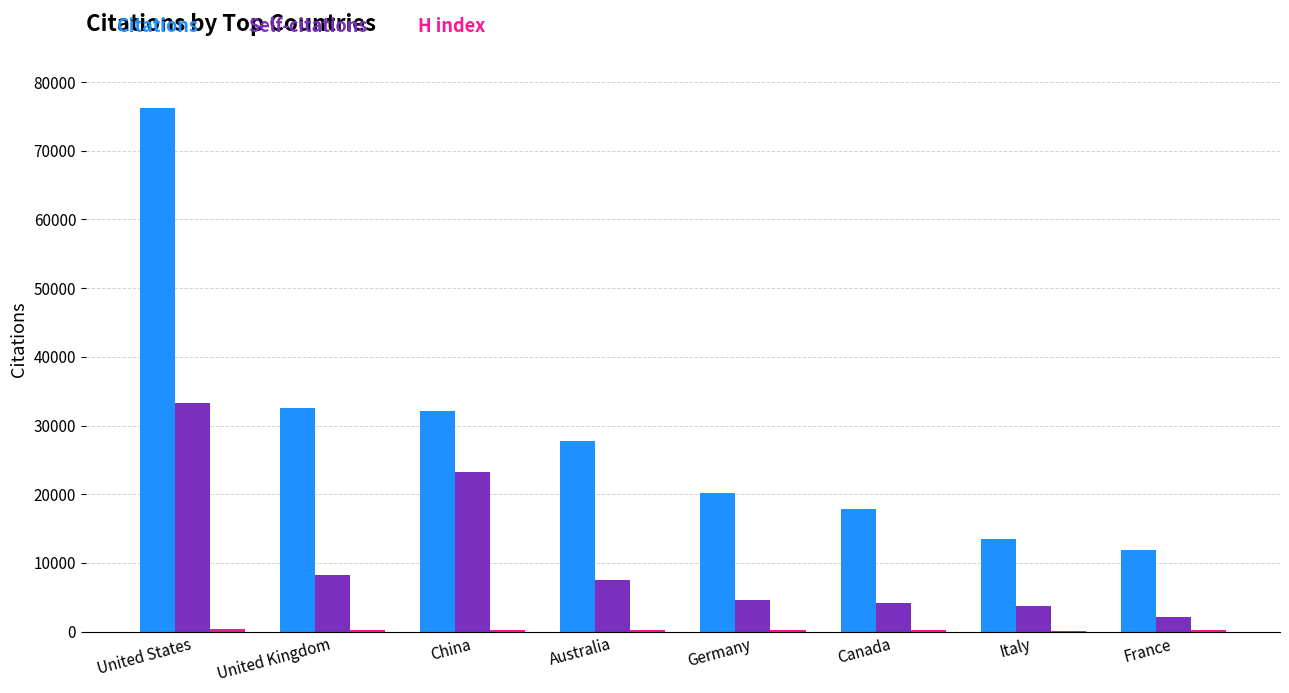

True or false: Citations has a value of 32550 at United Kingdom.

True